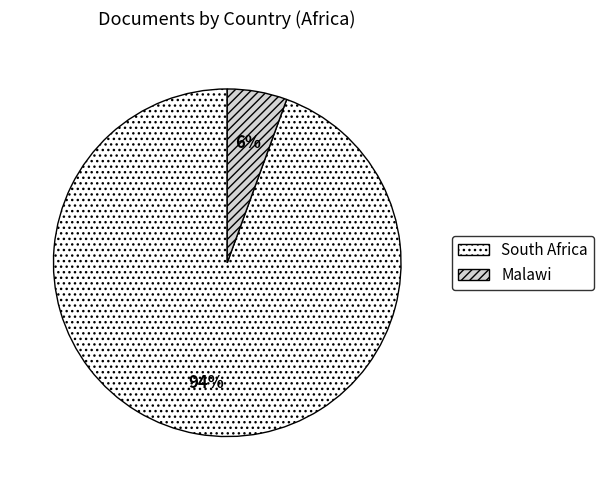

To the nearest percent, what percentage of the pie is South Africa?

94%